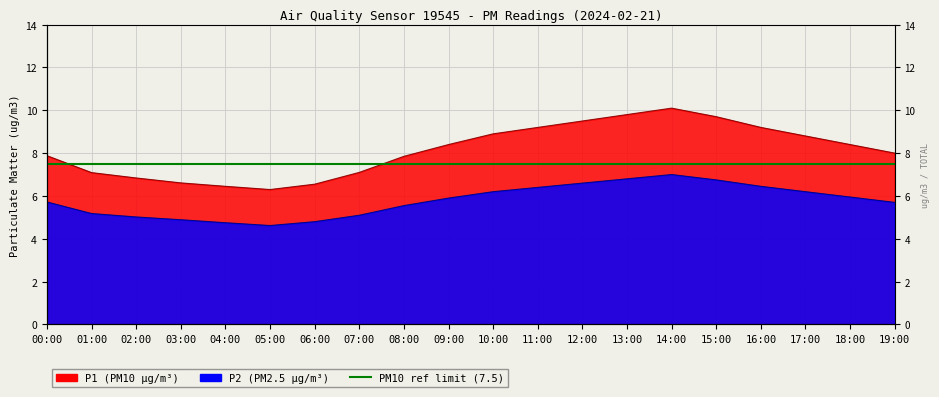

Which series has the largest total across all categories?

P1